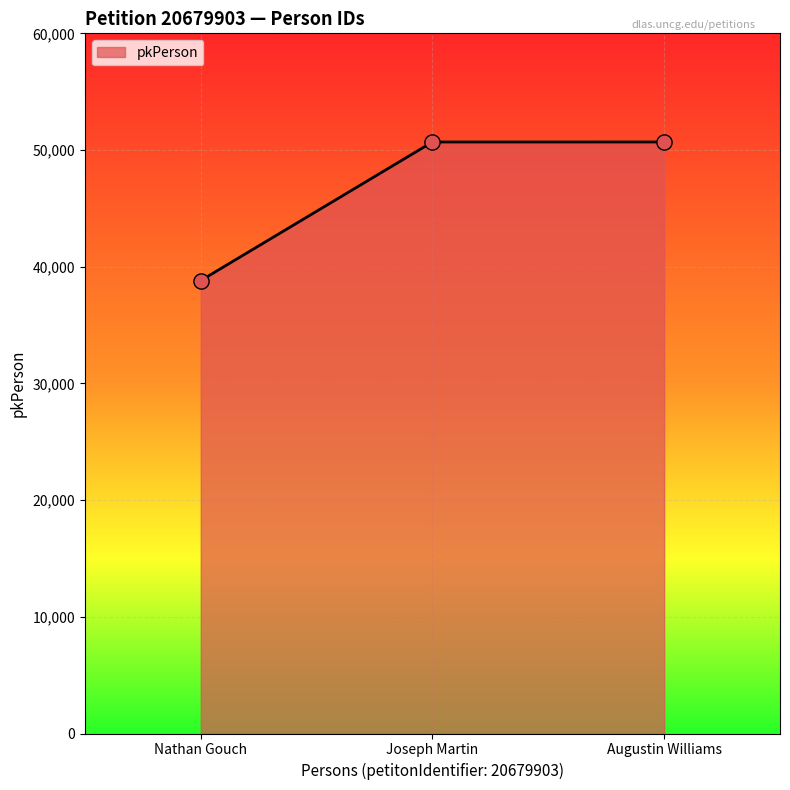

What is the change in value from Nathan Gouch to Augustin Williams?

+11874